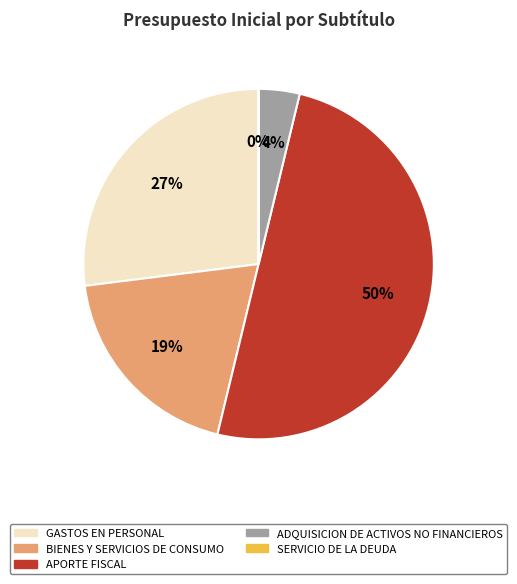

True or false: BIENES Y SERVICIOS DE CONSUMO accounts for 7% of the total.

False